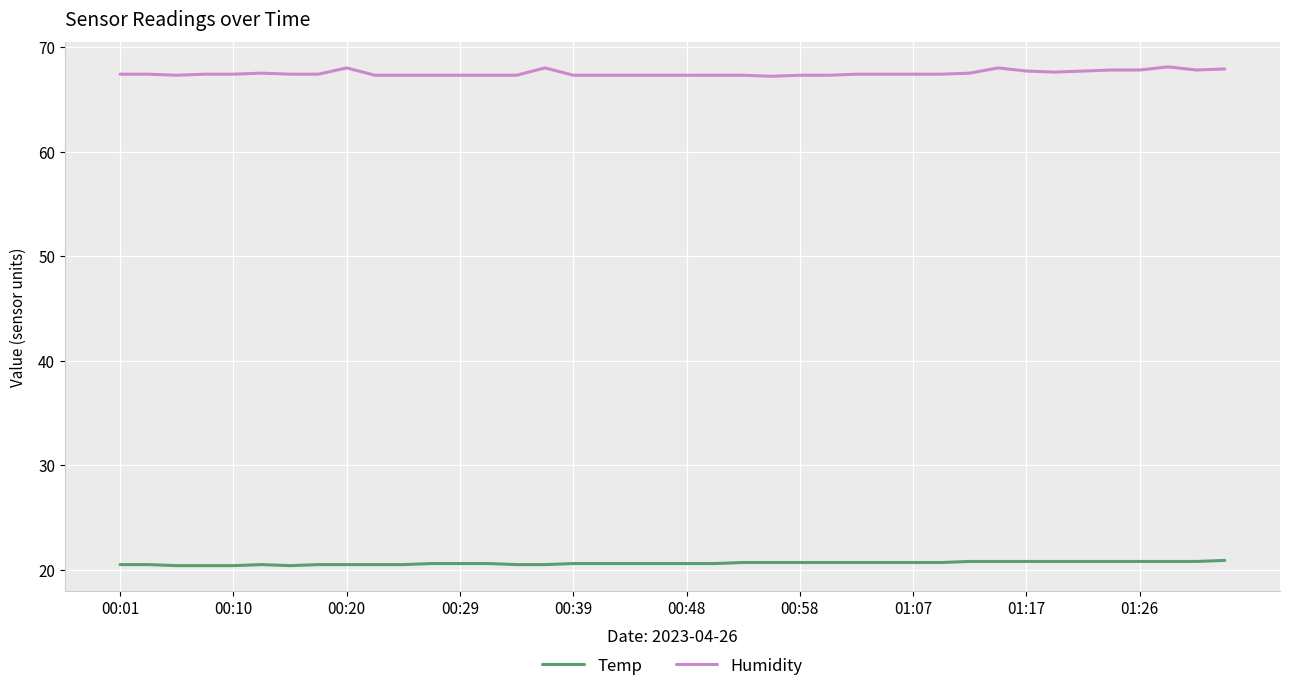

Which series has the widest spread of values?

Humidity